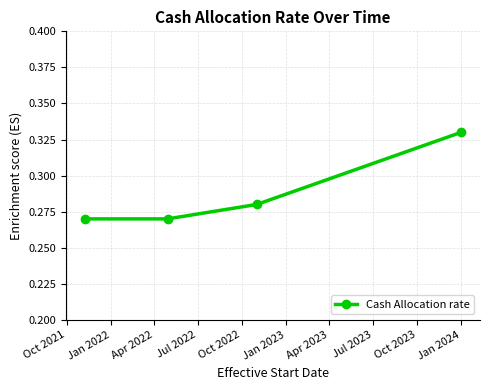

What is the sum of all values?

1.2